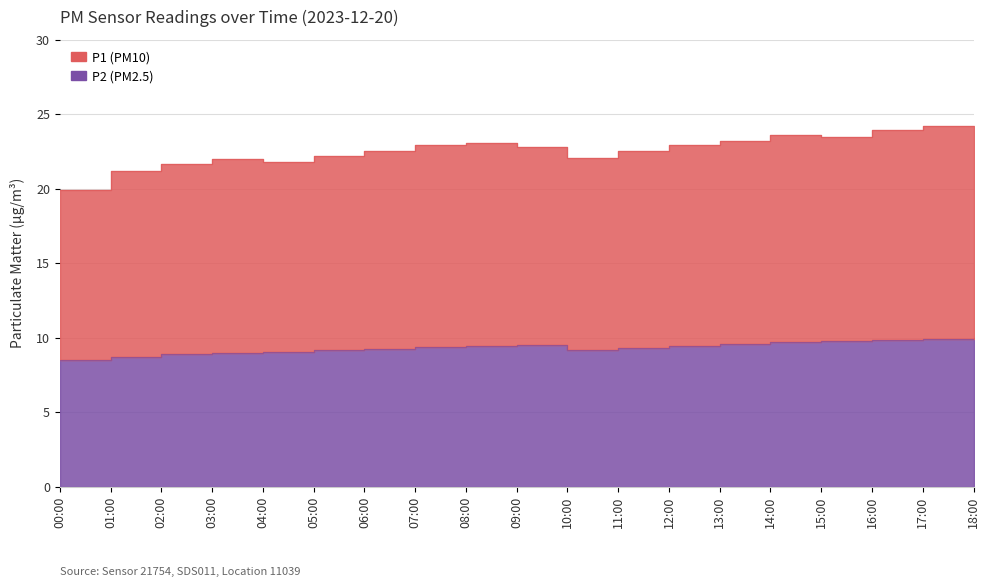

What is the greatest value displayed?

24.2